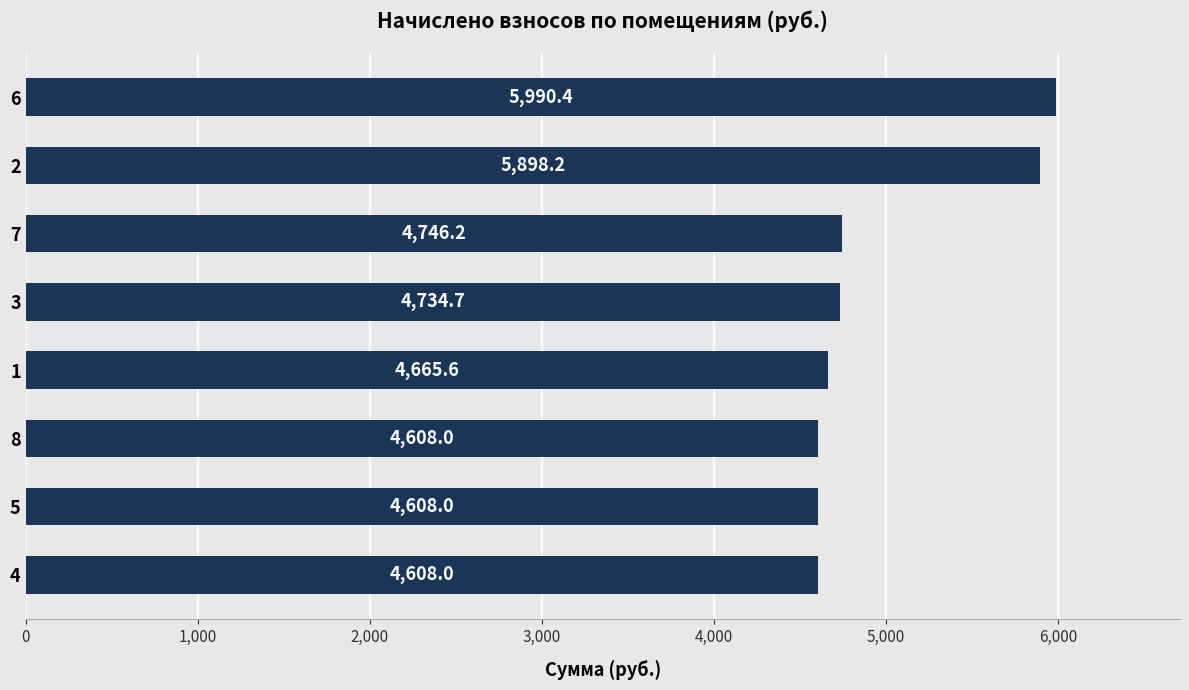

Count the number of values greater than 4734.

4